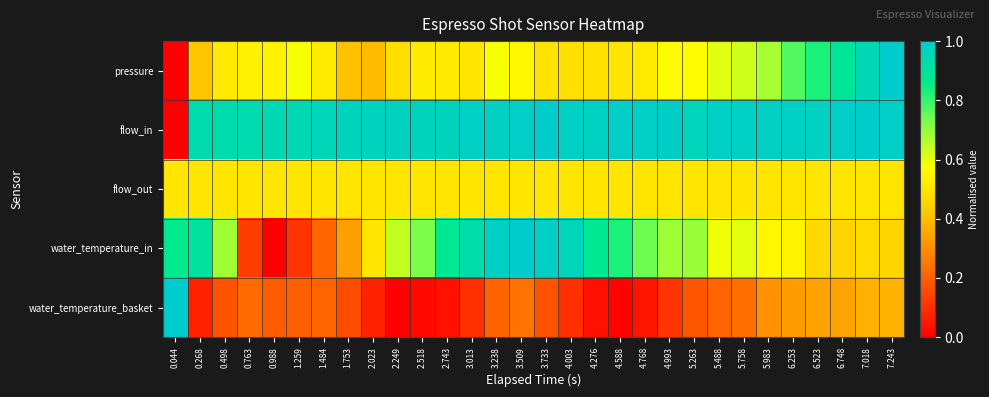

What is the total value across all series at 0.044?

2.4